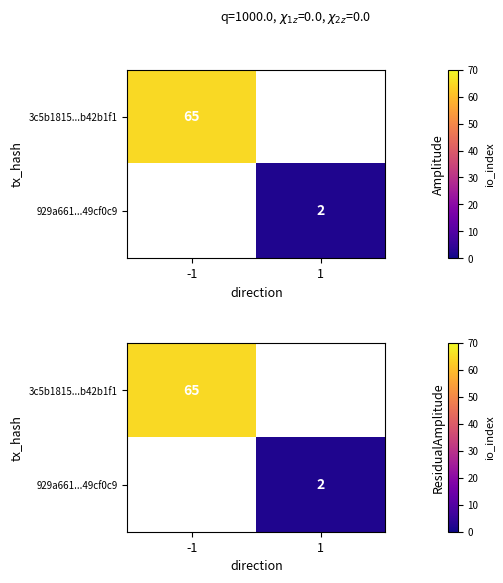

The 3c5b1815...b42b1f1 series shows 65.0 at -1. True or false?

True